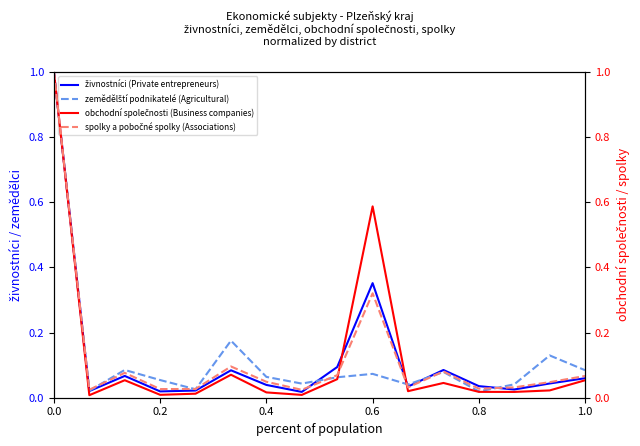

Reading left to right, extract all data points from this chart.

živnostníci (Private entrepreneurs): 1.0	0.0	0.1	0.0	0.0	0.1	0.0	0.0	0.1	0.4	0.0	0.1	0.0	0.0	0.0	0.1
zemědělští podnikatelé (Agricultural): 1.0	0.0	0.1	0.1	0.0	0.2	0.1	0.0	0.1	0.1	0.0	0.1	0.0	0.0	0.1	0.1
obchodní společnosti (Business companies): 1.0	0.0	0.1	0.0	0.0	0.1	0.0	0.0	0.1	0.6	0.0	0.0	0.0	0.0	0.0	0.1
spolky a pobočné spolky (Associations): 1.0	0.0	0.1	0.0	0.0	0.1	0.0	0.0	0.1	0.3	0.0	0.1	0.0	0.0	0.0	0.1